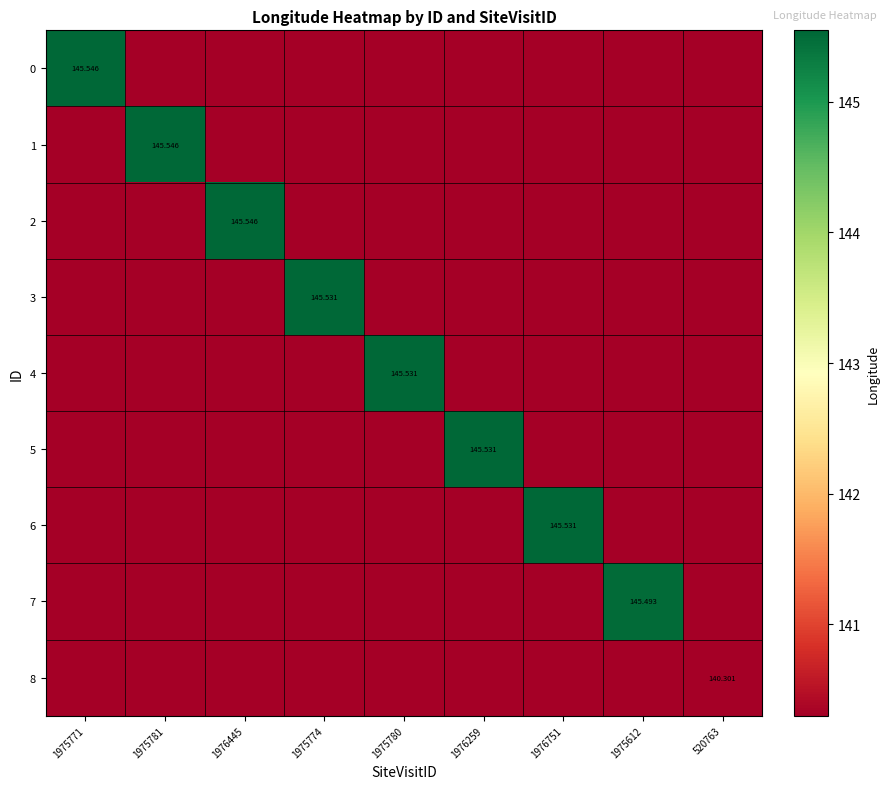

Rank the series at 1975774 from lowest to highest value.

0, 1, 2, 4, 5, 6, 7, 8, 3